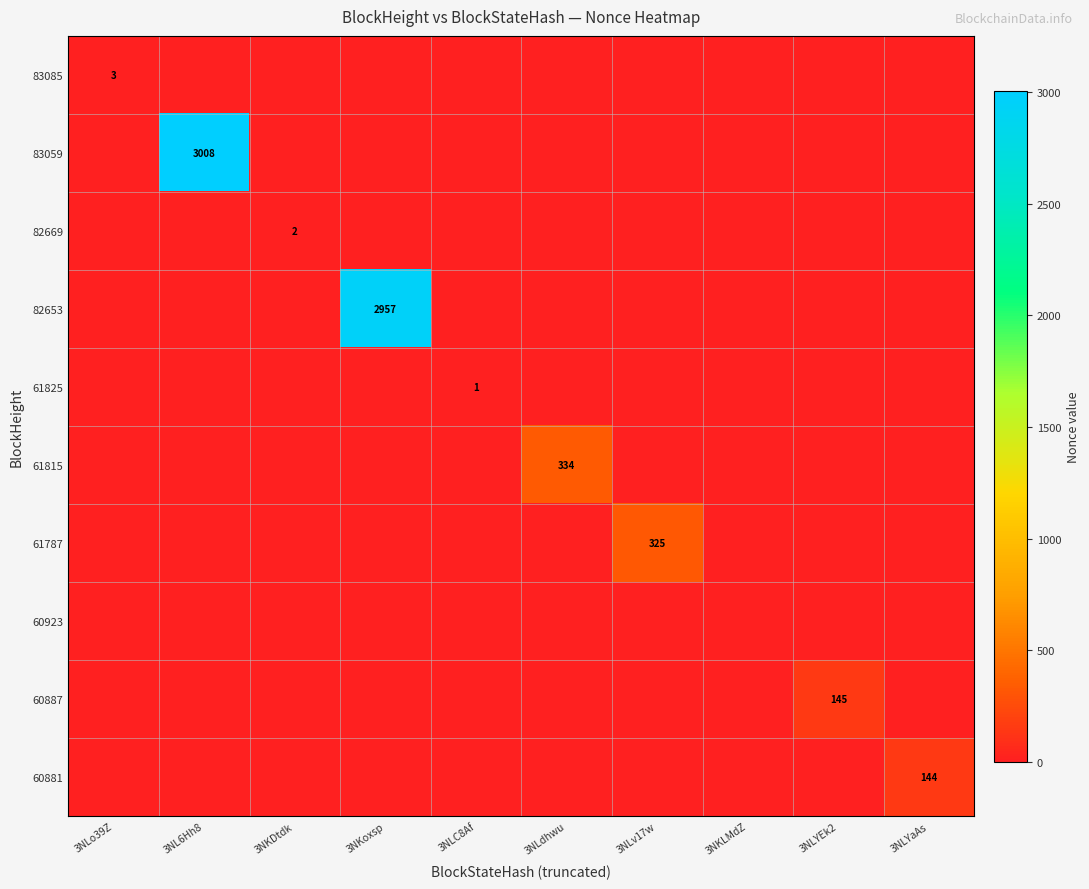

At which category is the sum across all series the highest?

3NL6Hh8